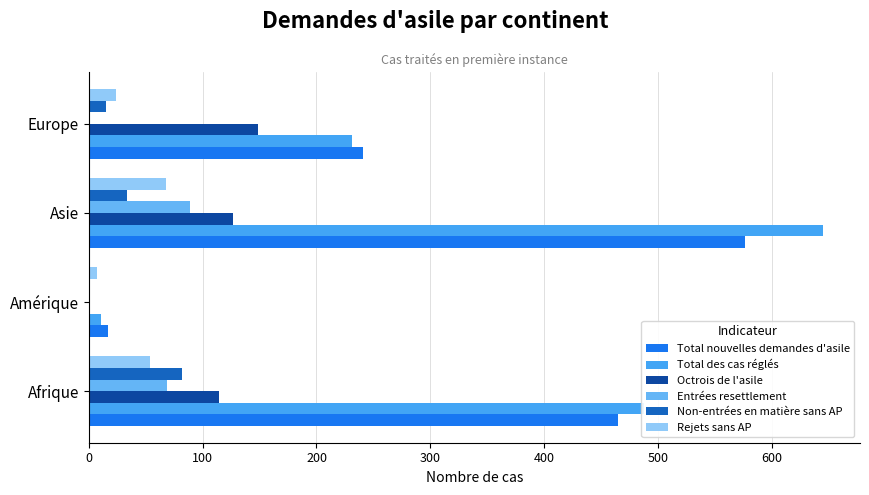

What is the difference between the maximum and minimum values in the Rejets sans AP series?

61